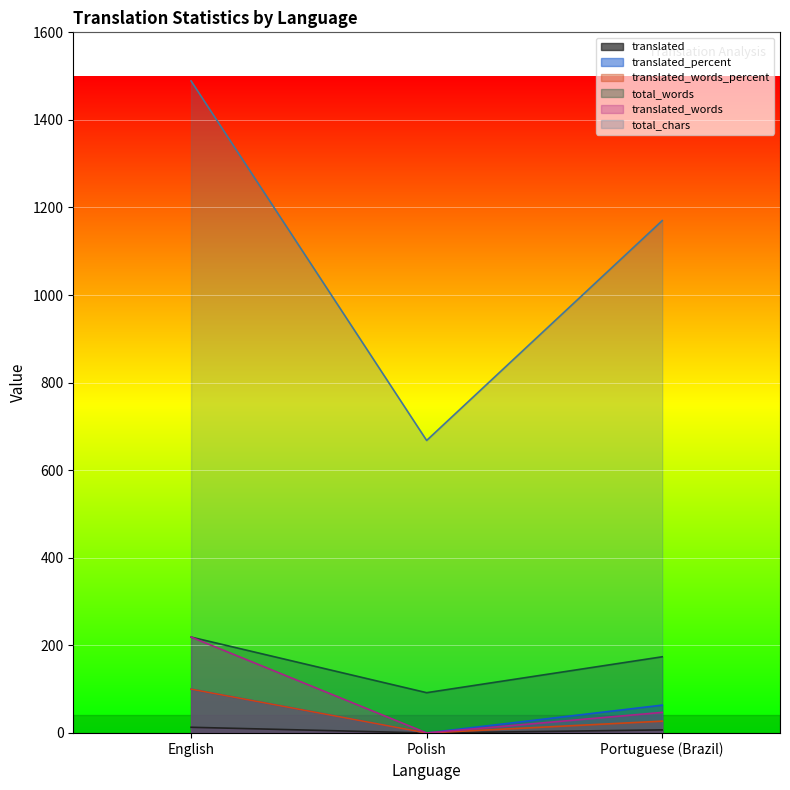

How many total_chars values are between 668 and 1489?

3